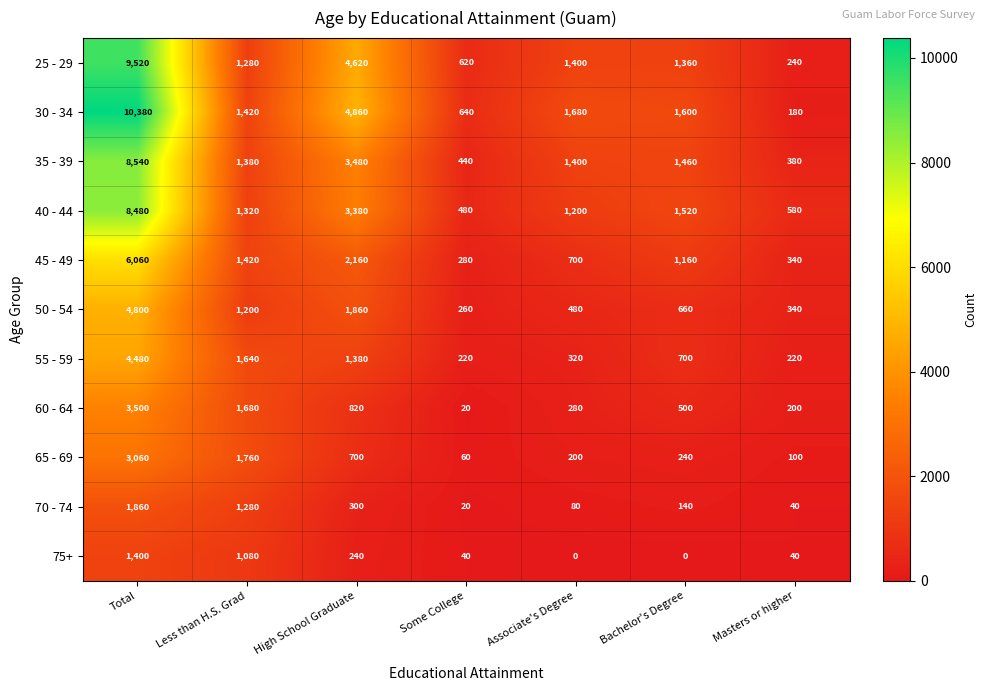

Which series has the largest range (max minus min)?

30 - 34